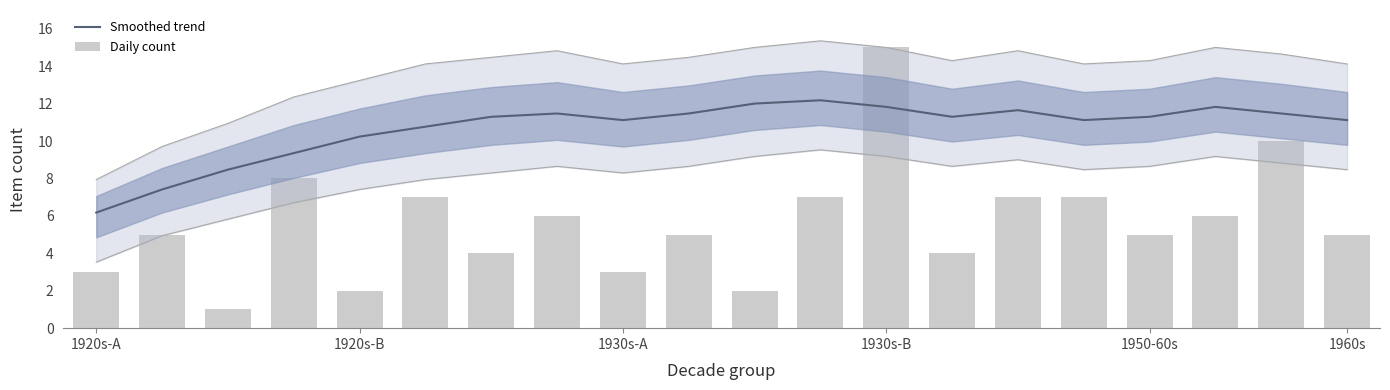

Count the number of categories in the chart.

20